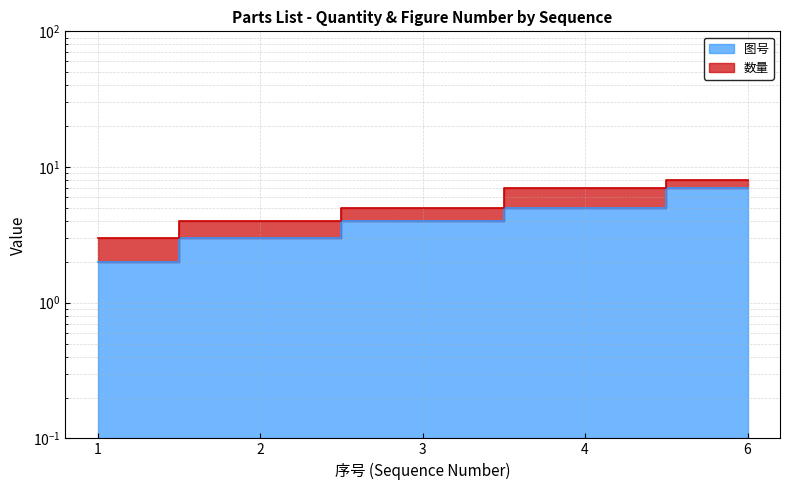

What is the approximate value at 6?

7